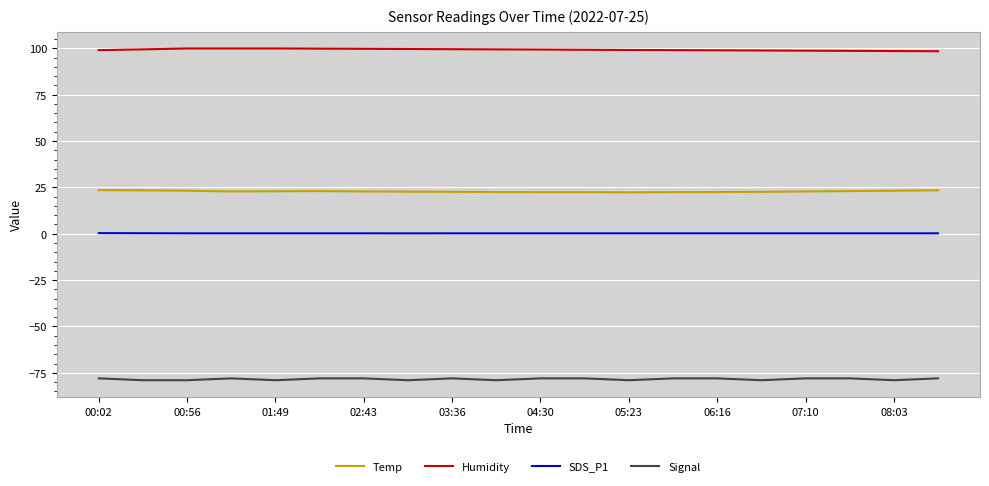

Rank the series by their maximum value, from lowest to highest.

Signal, SDS_P1, Temp, Humidity